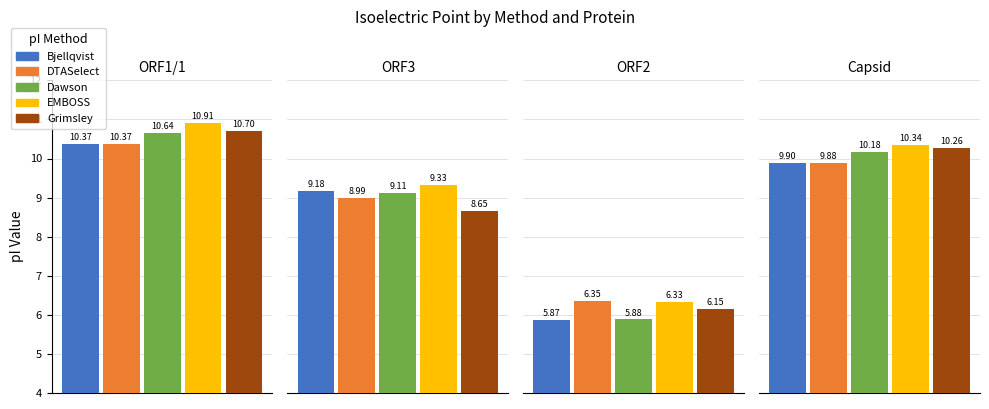

Which category has the lowest value across all series?

ORF2